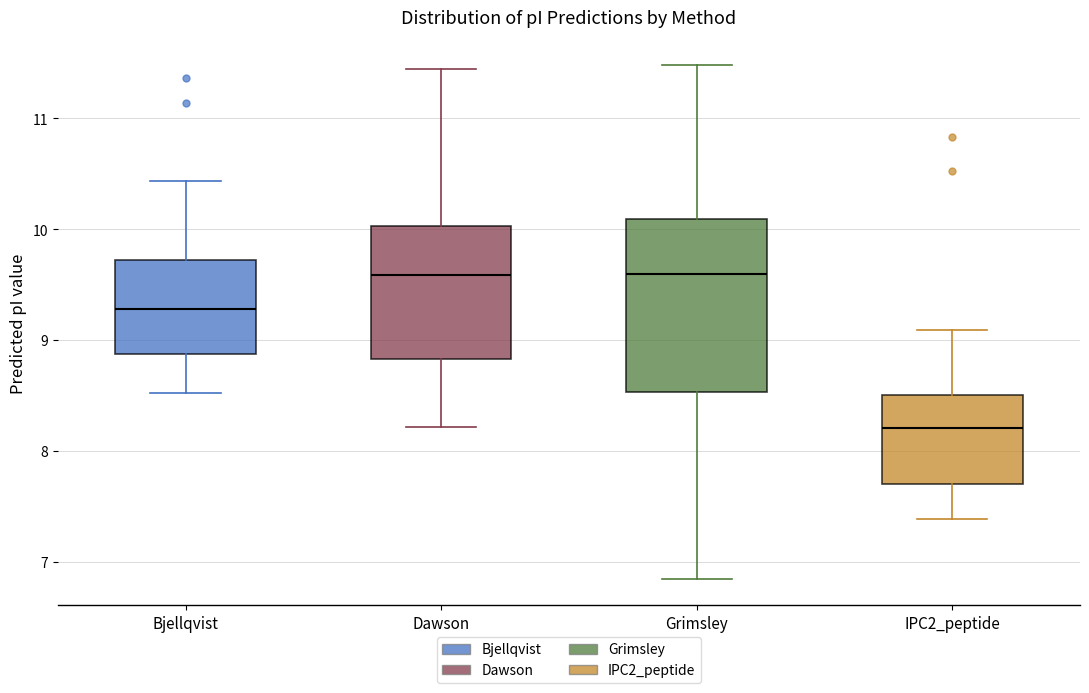

Comparing the boxes themselves (not the whiskers), which one is the tallest?

Grimsley